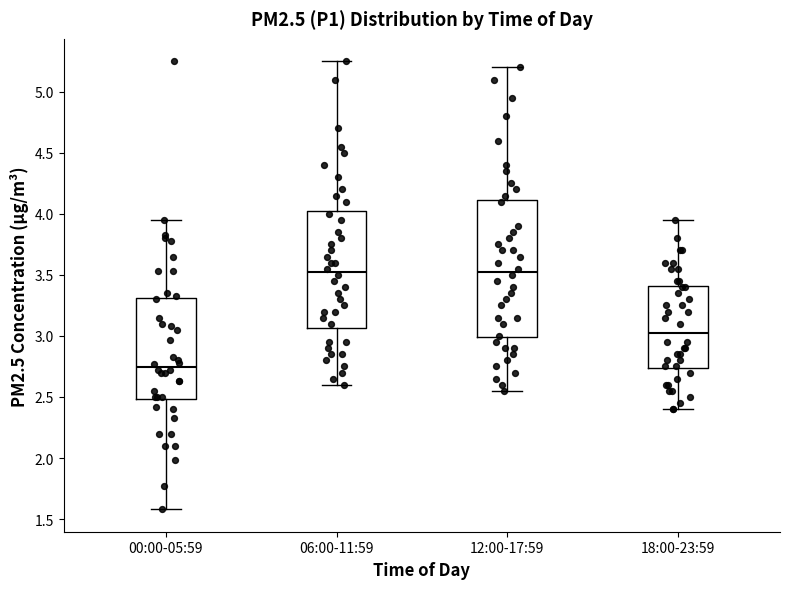

Reading left to right, transcribe this box plot: for each box, give where its median line is, the range the box spans, and where its two whiskers end, as read against the y-axis. The values are not printed on the chart, so give them approximately, as read against the axis.

00:00-05:59: median 2.75, box 2.50 to 3.30, whiskers 1.60 to 3.95
06:00-11:59: median 3.55, box 3.05 to 4.05, whiskers 2.60 to 5.25
12:00-17:59: median 3.55, box 3.00 to 4.10, whiskers 2.55 to 5.20
18:00-23:59: median 3.05, box 2.75 to 3.40, whiskers 2.40 to 3.95